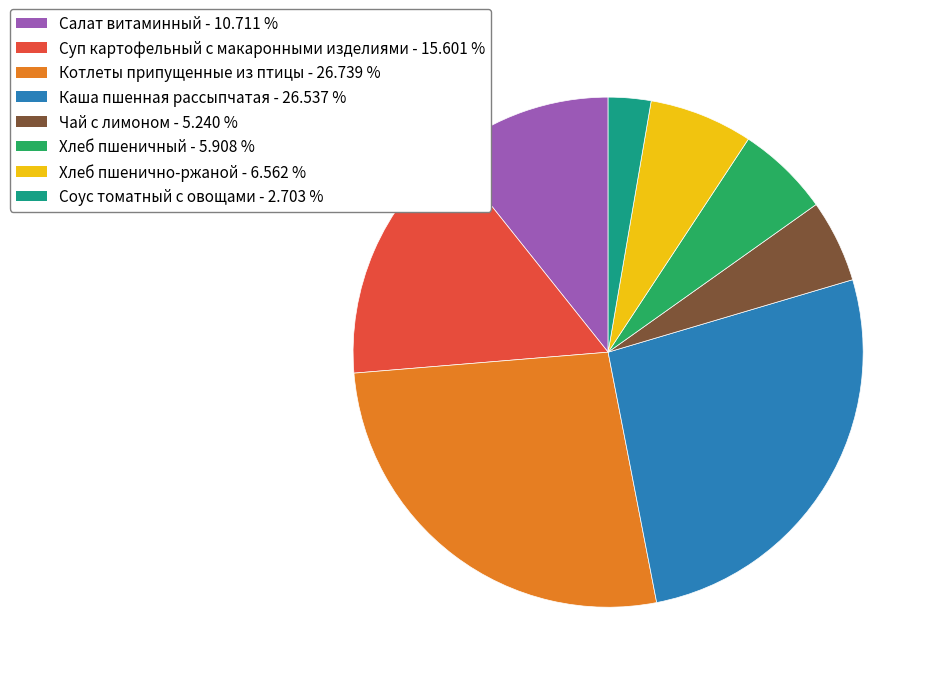

Do Котлеты припущенные из птицы - 26.739 % and Суп картофельный с макаронными изделиями - 15.601 % together represent more than half of the pie?

No